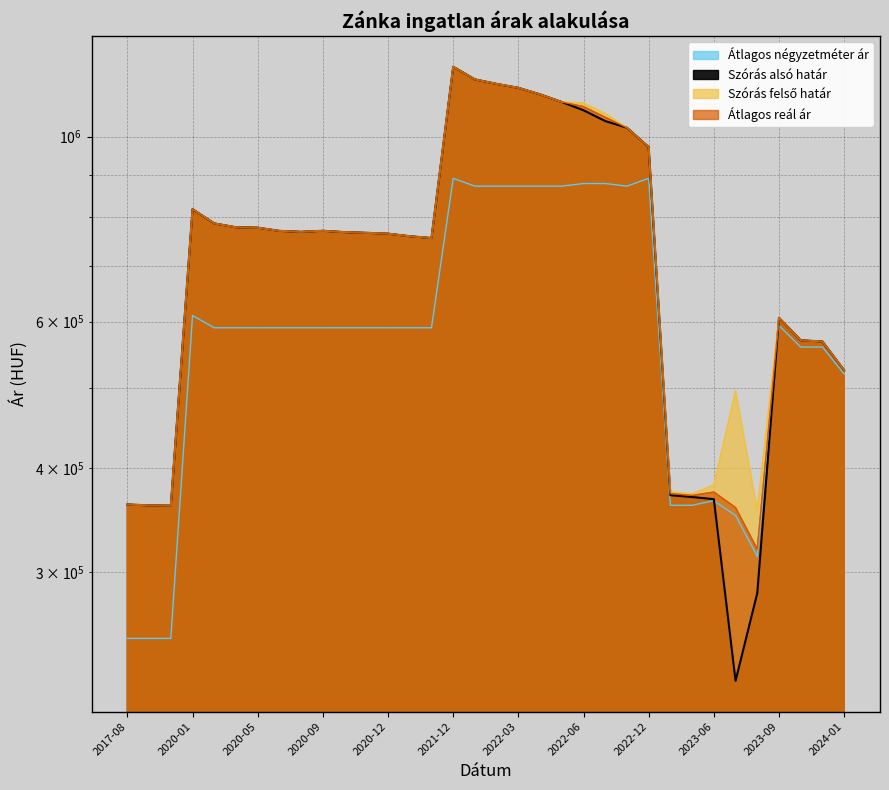

How many lines are shown in the chart?

4